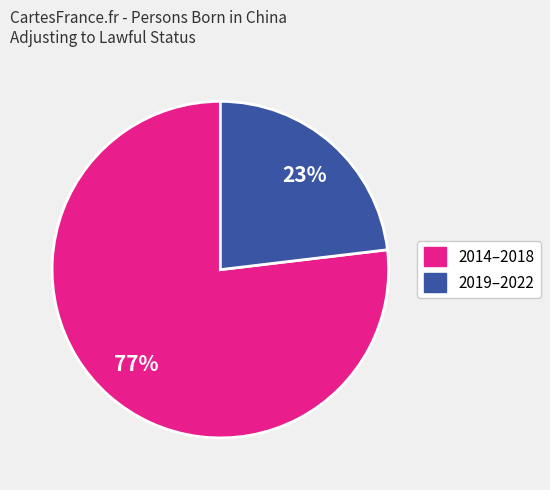

Does any single category account for the majority?

Yes